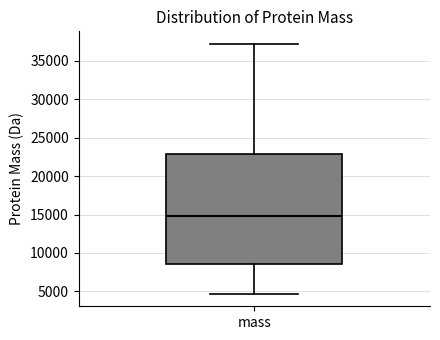

Where does the upper whisker of the box for mass end on the y-axis? The values are not printed on the chart, so give them approximately, as read against the axis.

37000